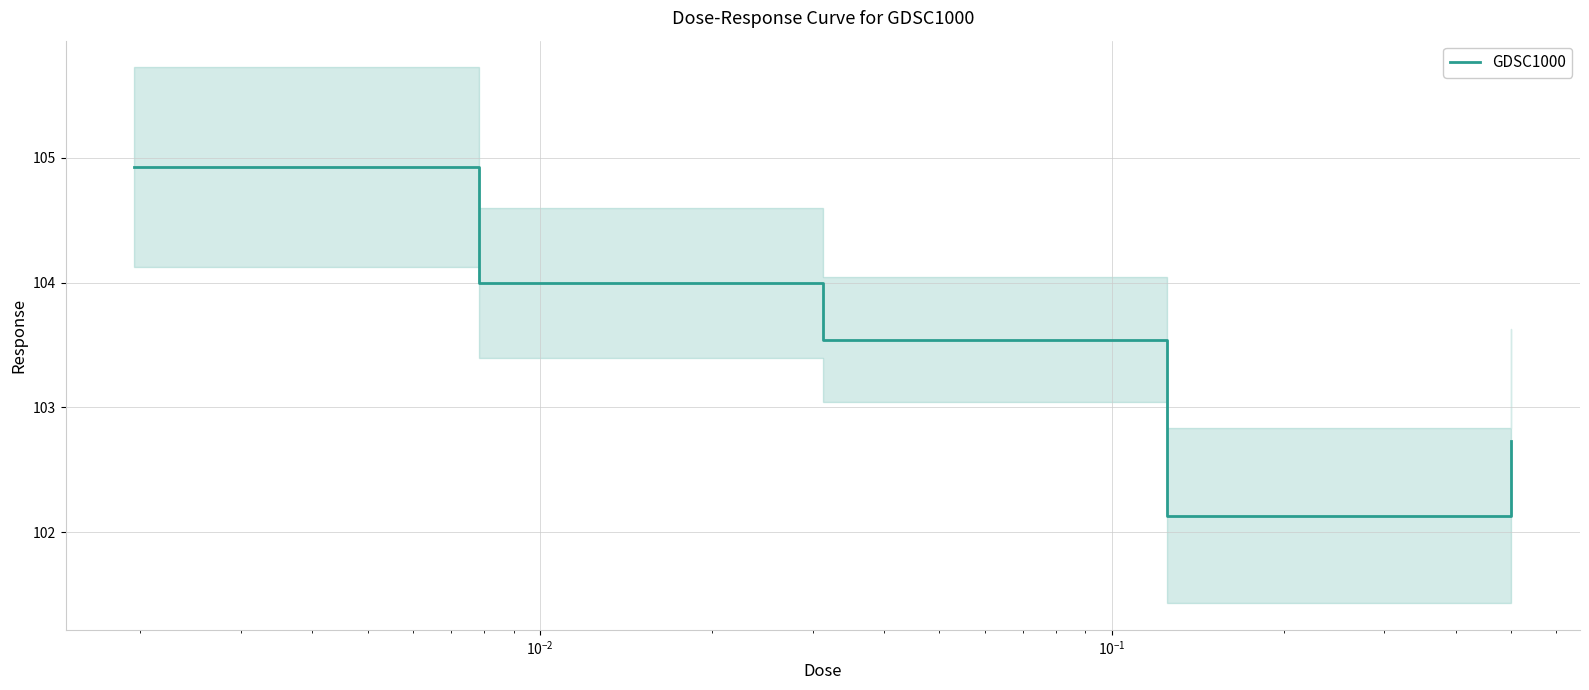

What is the maximum value for GDSC1000?

104.9